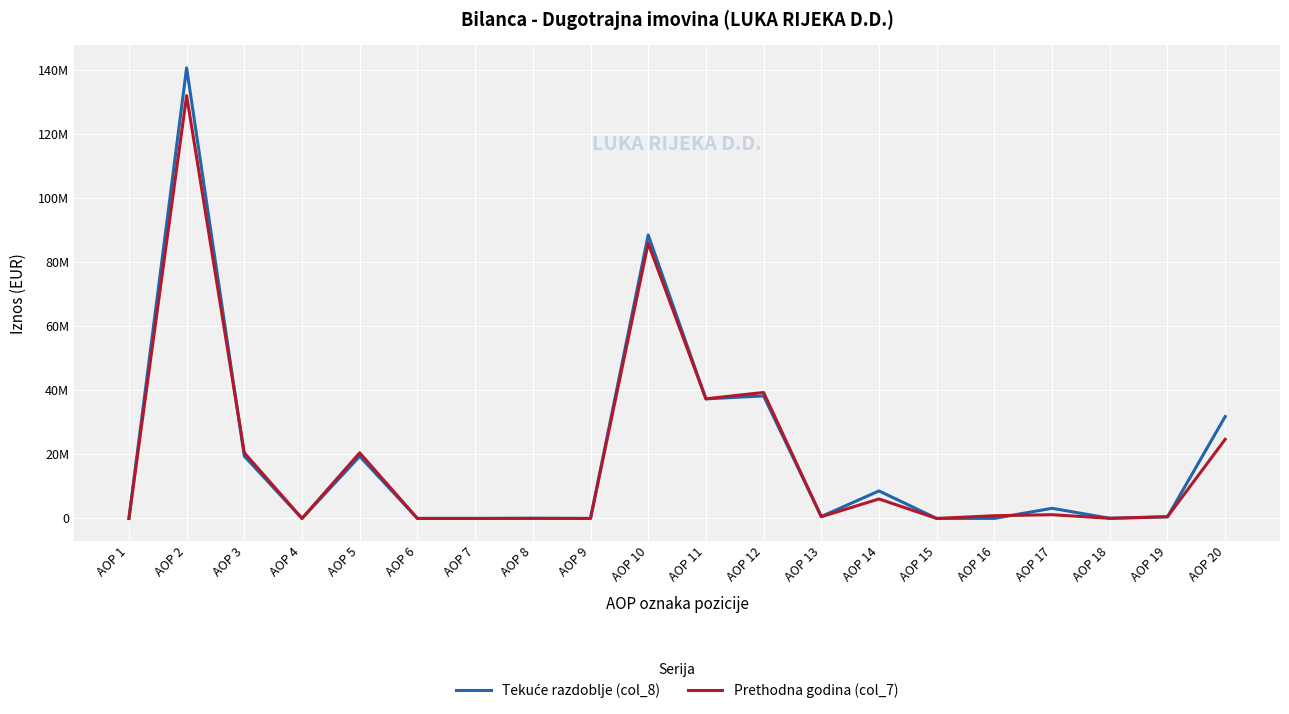

At which label does Tekuće razdoblje (col_8) first exceed 602163?

AOP 2